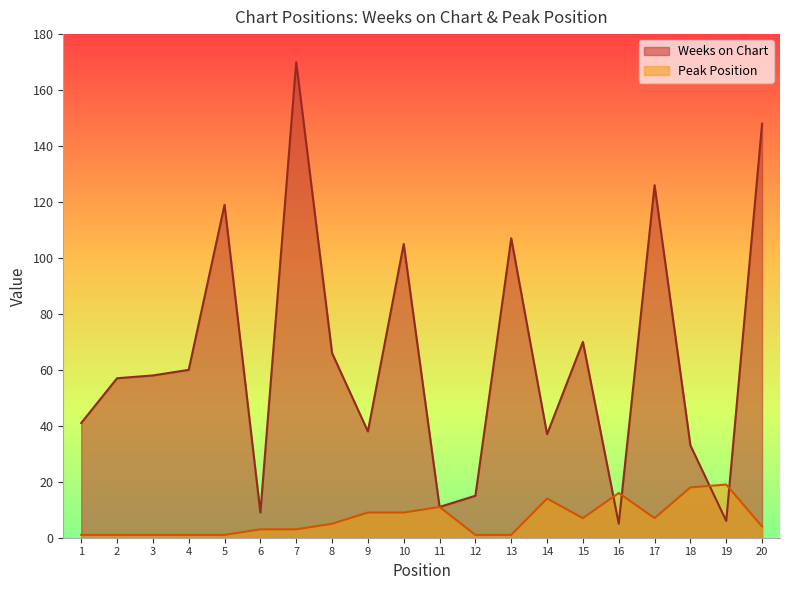

Where does the Weeks on Chart series first go above 58?

4